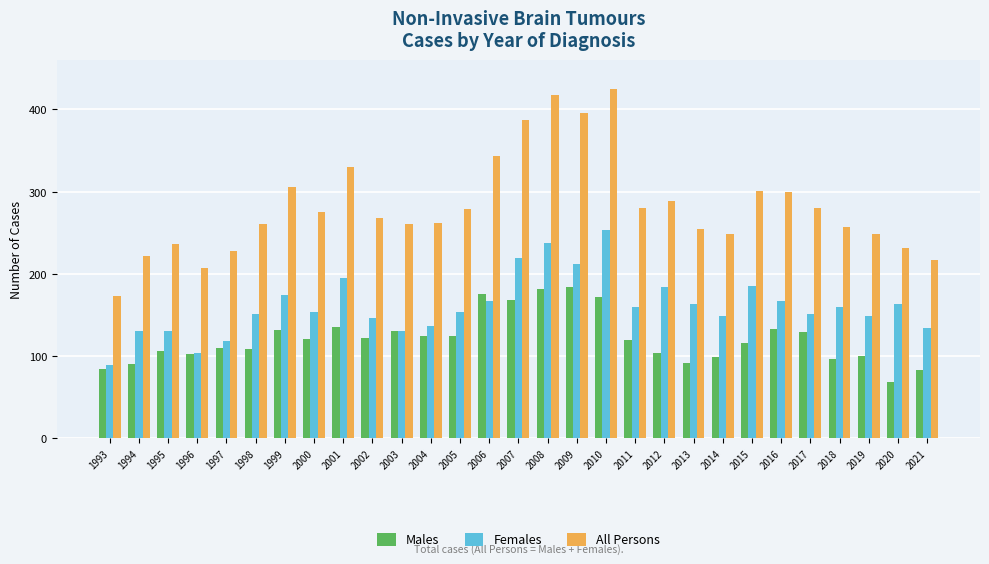

What is the maximum value for Males?

184